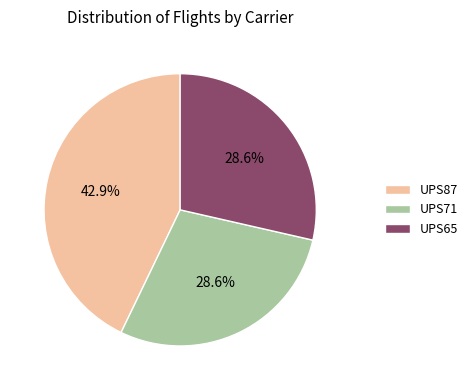

How many segments does this pie chart have?

3